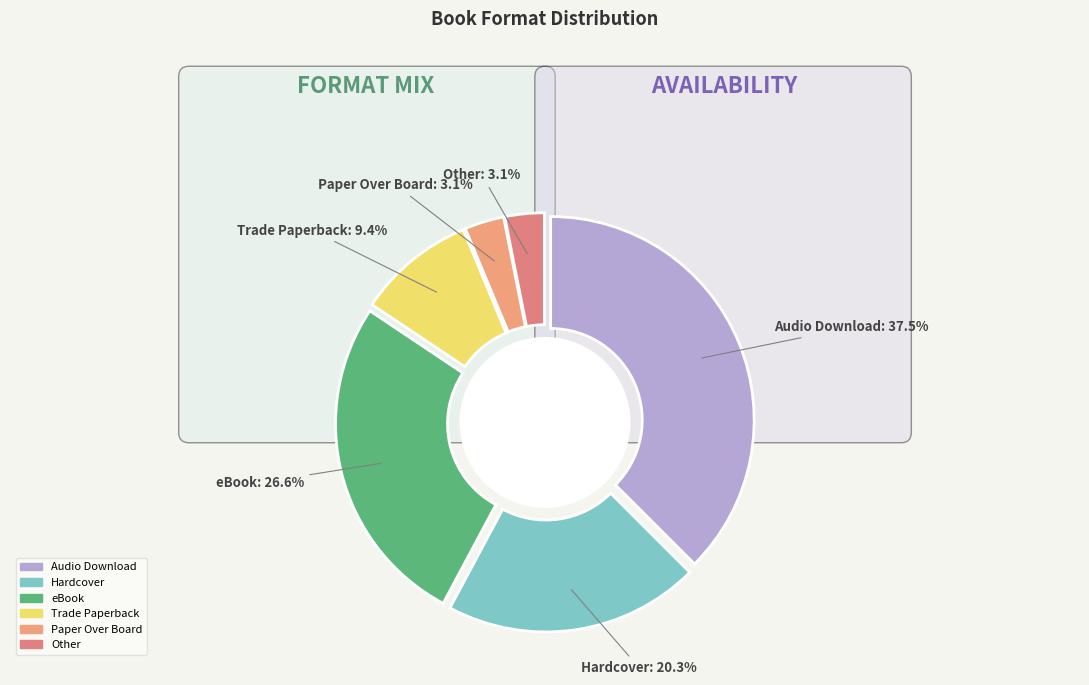

What is the largest slice in the pie chart?

Audio Download